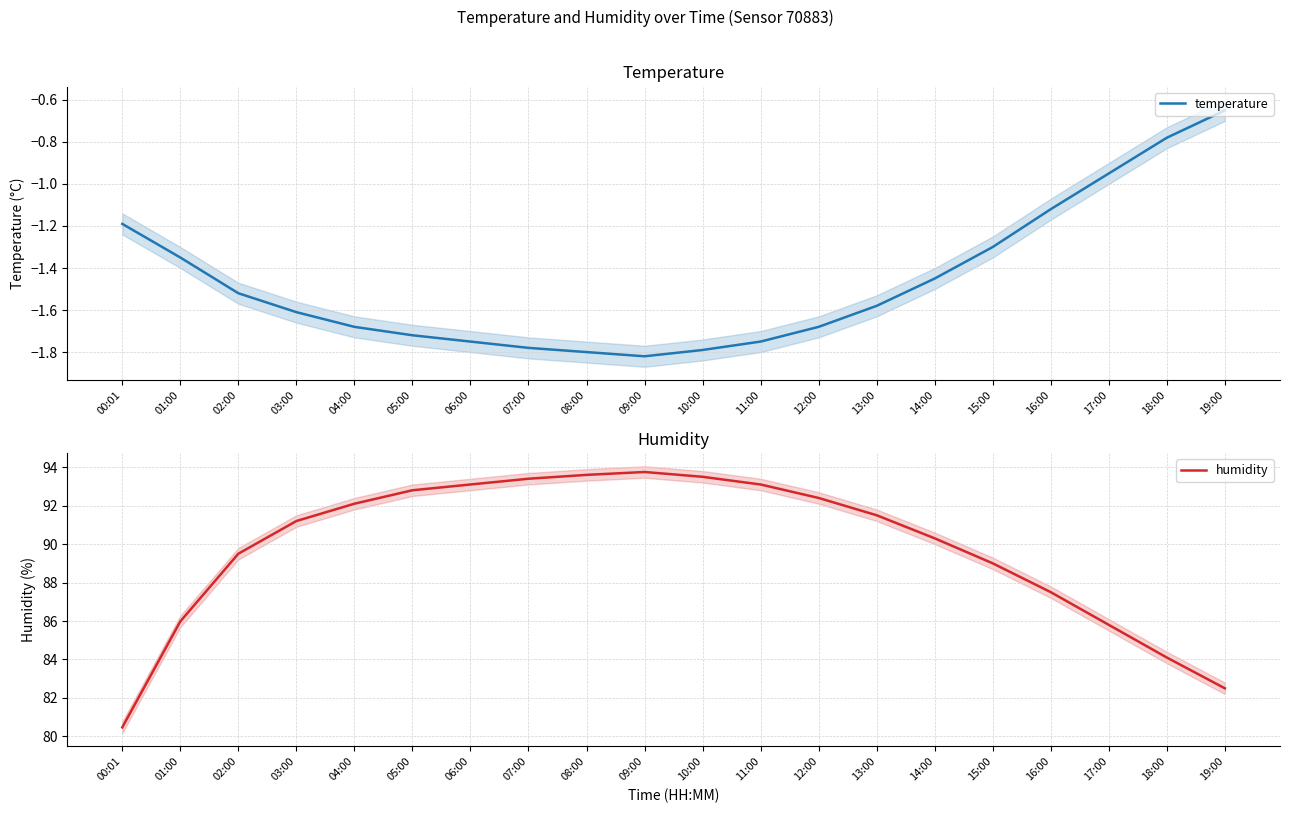

Reading right to left, extract all data points from this chart.

temperature: -0.7	-0.8	-0.9	-1.1	-1.3	-1.4	-1.6	-1.7	-1.8	-1.8	-1.8	-1.8	-1.8	-1.8	-1.7	-1.7	-1.6	-1.5	-1.4	-1.2
humidity: 82.5	84.1	85.8	87.5	89.0	90.3	91.5	92.4	93.1	93.5	93.8	93.6	93.4	93.1	92.8	92.1	91.2	89.5	86.0	80.5